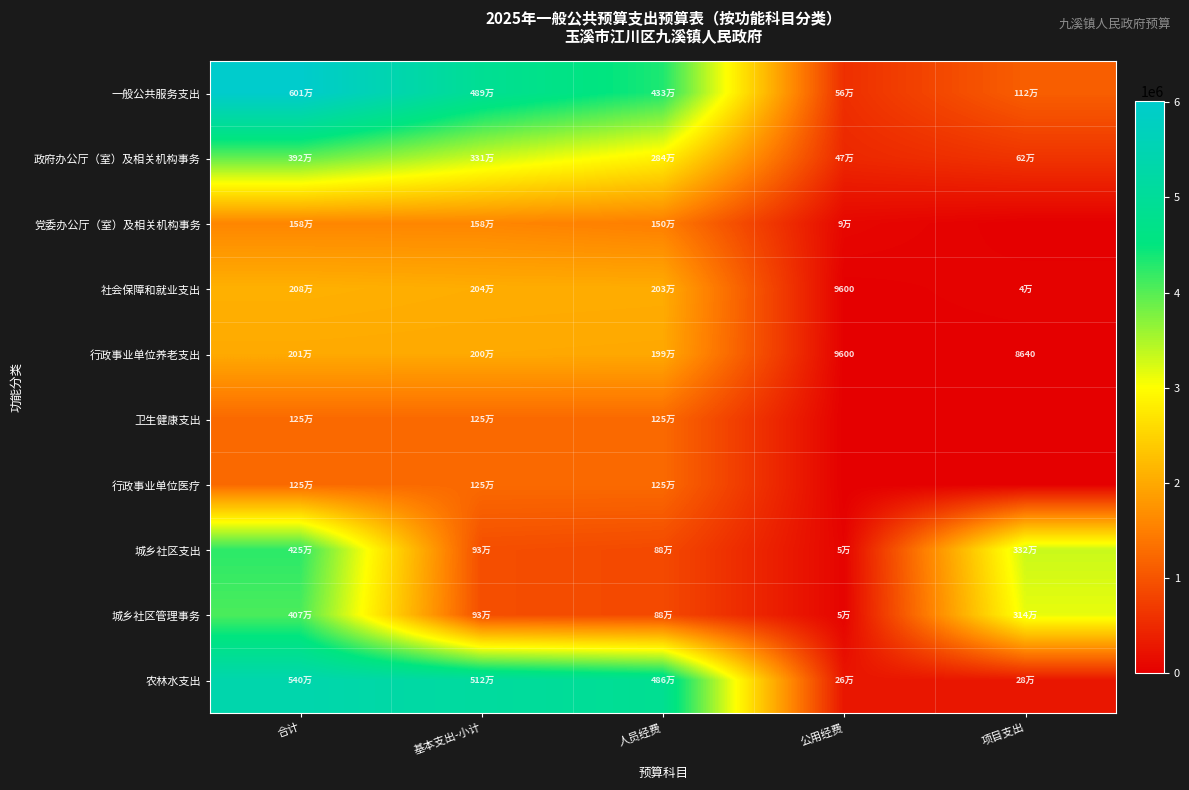

Rank the series at 项目支出 from highest to lowest value.

城乡社区支出, 城乡社区管理事务, 一般公共服务支出, 政府办公厅（室）及相关机构事务, 农林水支出, 社会保障和就业支出, 行政事业单位养老支出, 党委办公厅（室）及相关机构事务, 卫生健康支出, 行政事业单位医疗